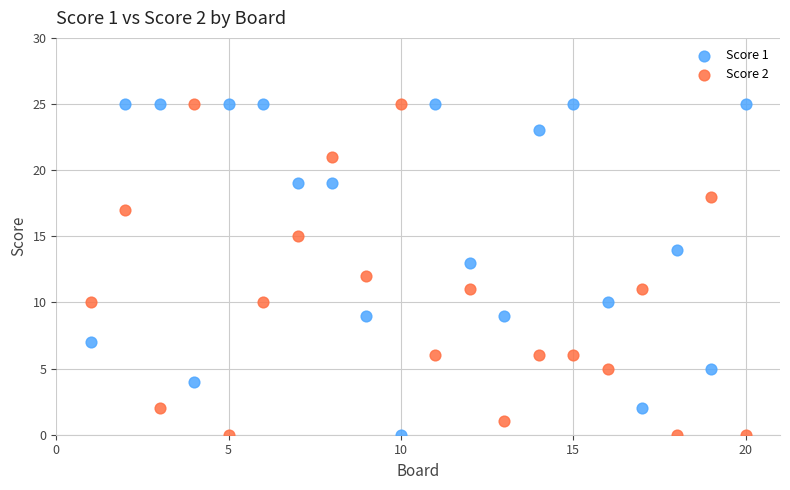

Across all data points, what is the range of Y values (max minus min)?

25